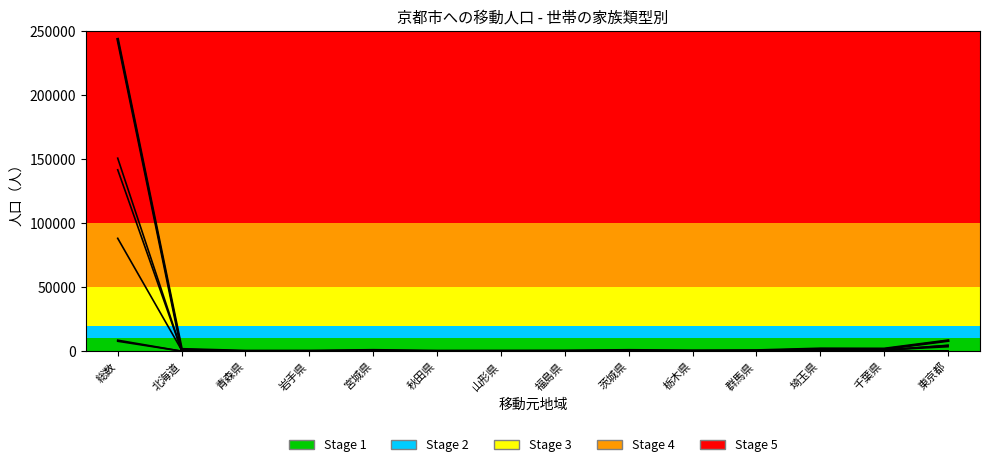

How many categories are shown in the chart?

14